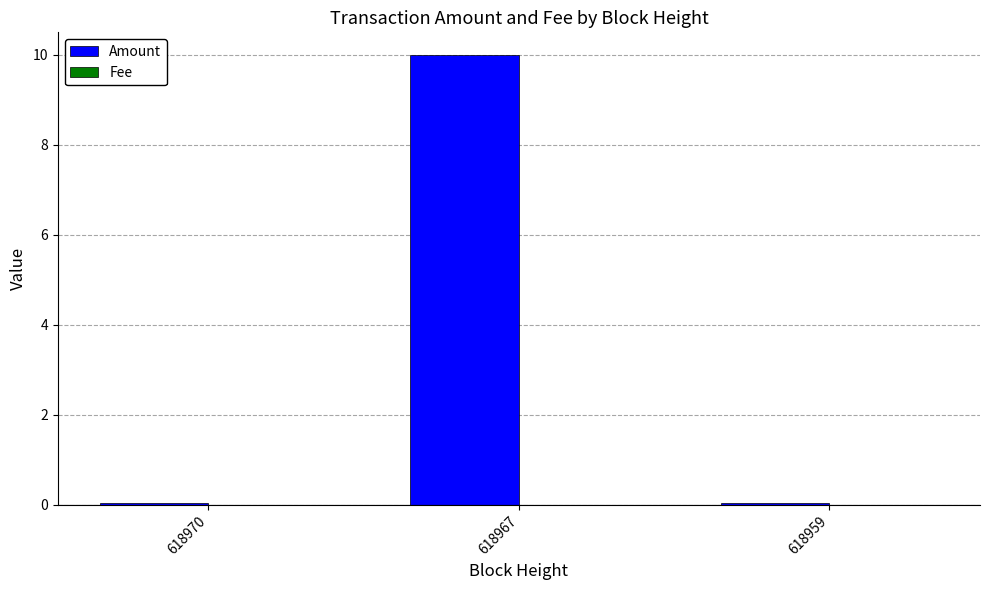

What is the maximum value shown in the chart?

10.0